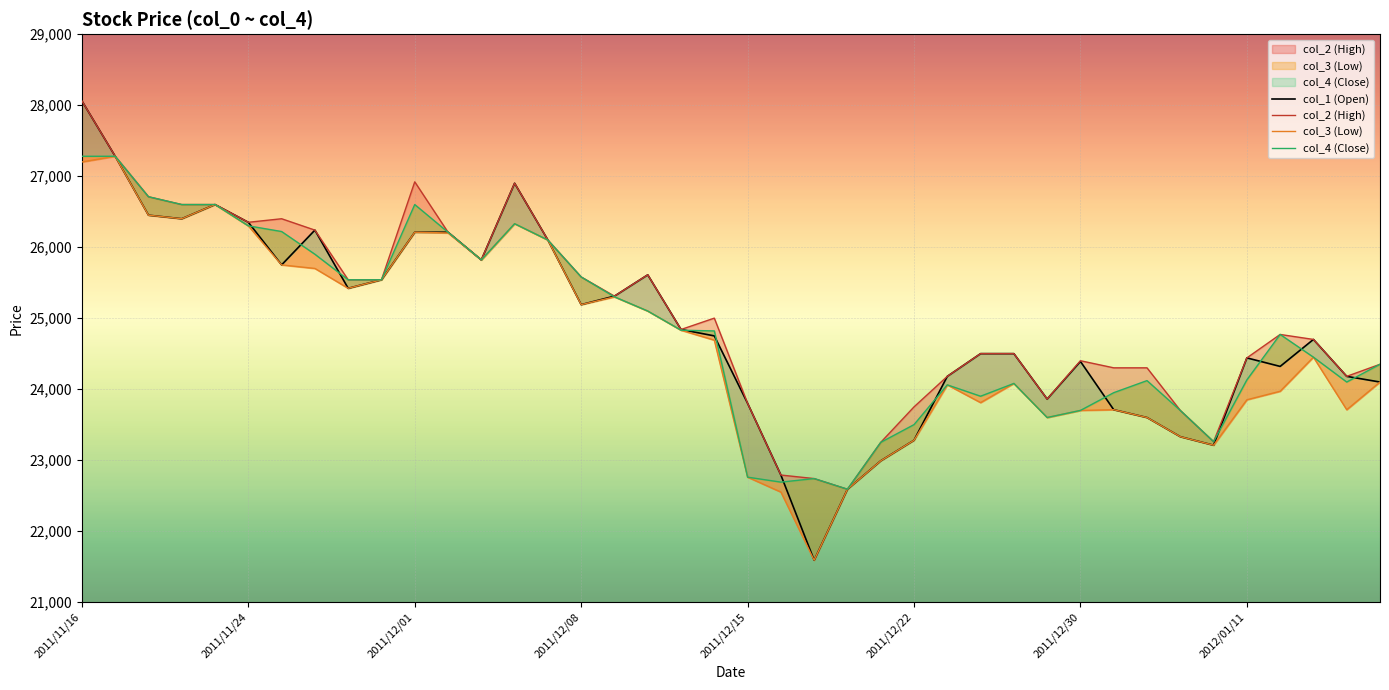

The col_4 (Close) series shows 27280 at 2011/11/16. True or false?

True